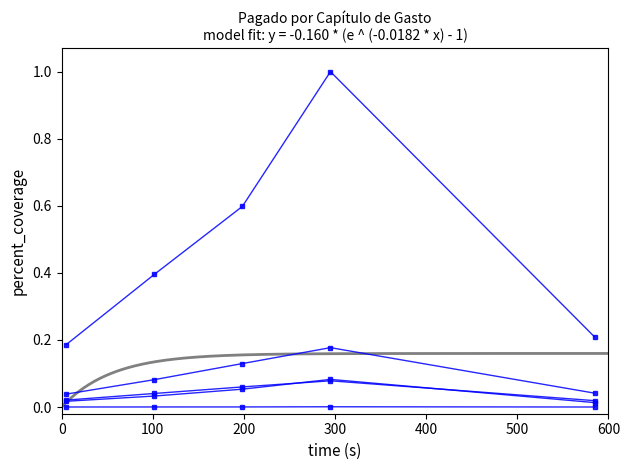

What is the approximate value of SERVICIOS PERSONALES at 300?

0.1